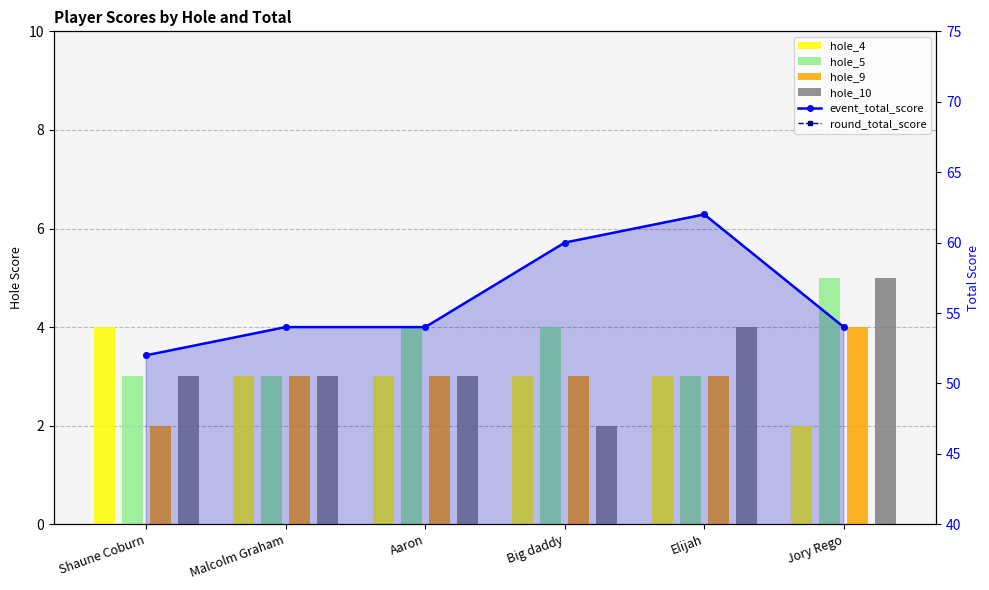

Reading left to right, extract all data points from this chart.

hole_4: Shaune Coburn=4	Malcolm Graham=3	Aaron=3	Big daddy=3	Elijah=3	Jory Rego=2
hole_5: Shaune Coburn=3	Malcolm Graham=3	Aaron=4	Big daddy=4	Elijah=3	Jory Rego=5
hole_9: Shaune Coburn=2	Malcolm Graham=3	Aaron=3	Big daddy=3	Elijah=3	Jory Rego=4
hole_10: Shaune Coburn=3	Malcolm Graham=3	Aaron=3	Big daddy=2	Elijah=4	Jory Rego=5
event_total_score: Shaune Coburn=52	Malcolm Graham=54	Aaron=54	Big daddy=60	Elijah=62	Jory Rego=54
round_total_score: Shaune Coburn=52	Malcolm Graham=54	Aaron=54	Big daddy=60	Elijah=62	Jory Rego=54